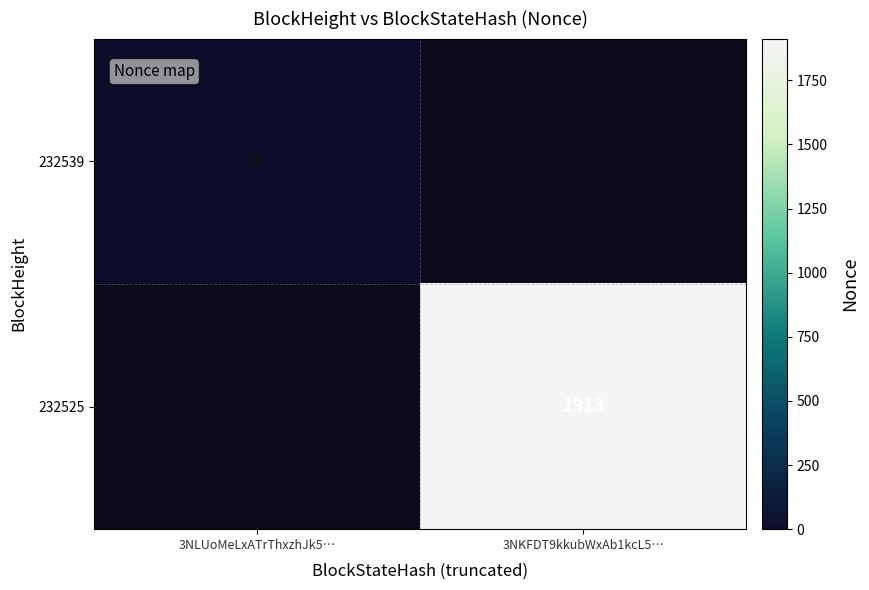

Which label corresponds to the largest value in the chart?

3NKFDT9kkubWxAb1kcL5…